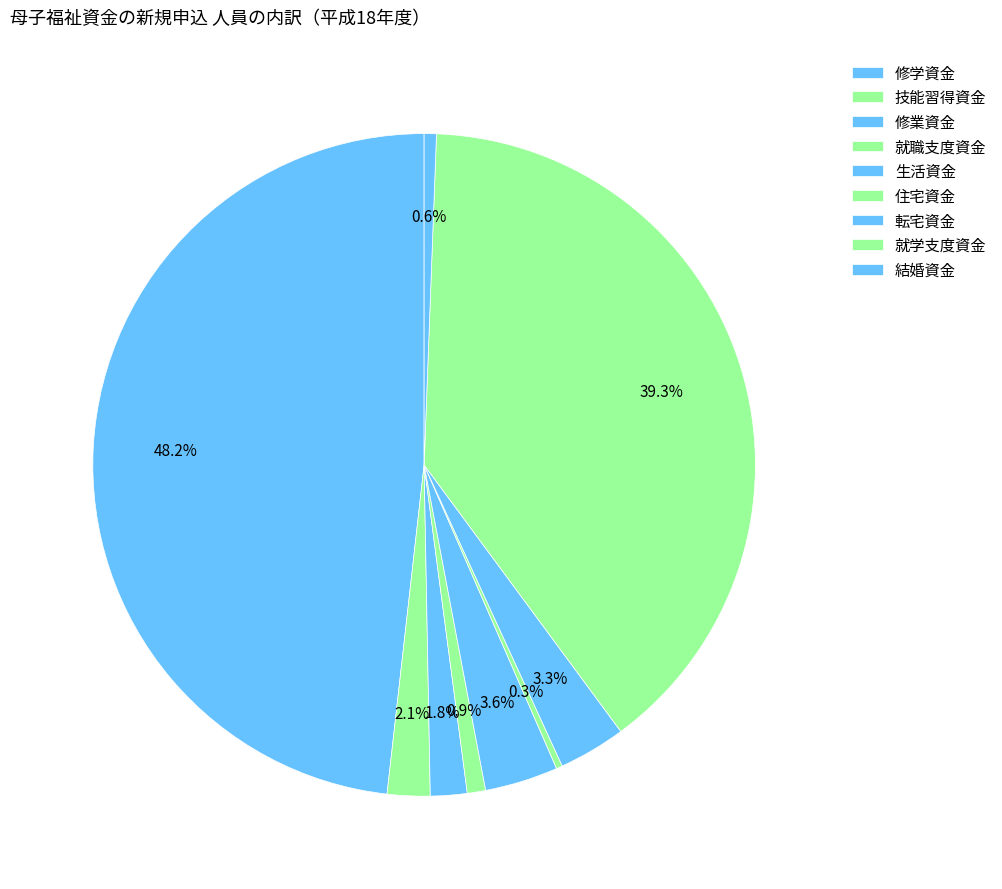

Count the number of slices in the pie.

9